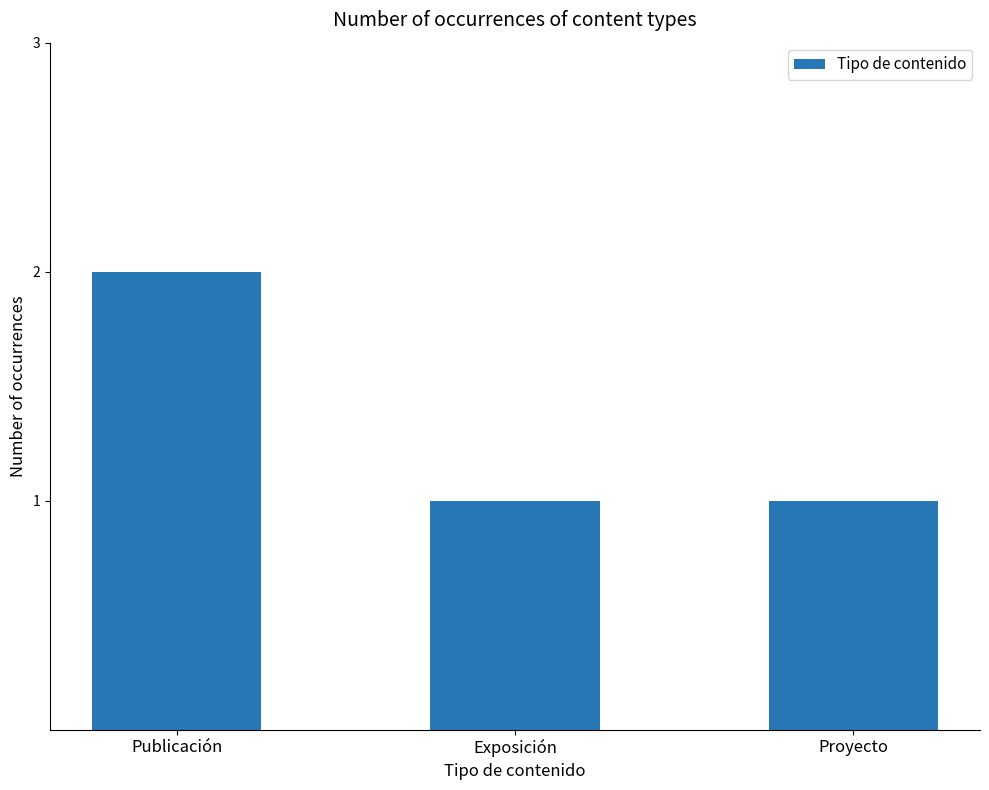

Reading left to right, what are all the values shown in this chart?

2	1	1